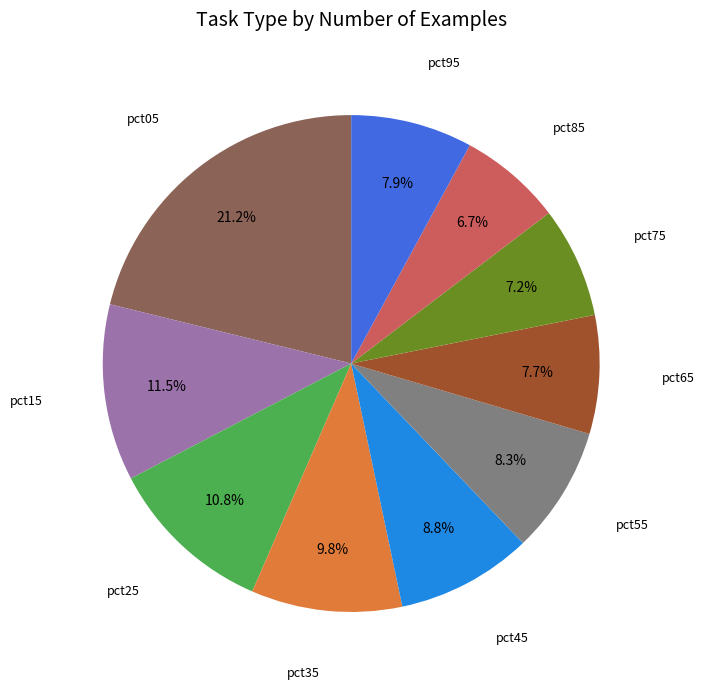

Between pct35 and pct45, which is larger?

pct35